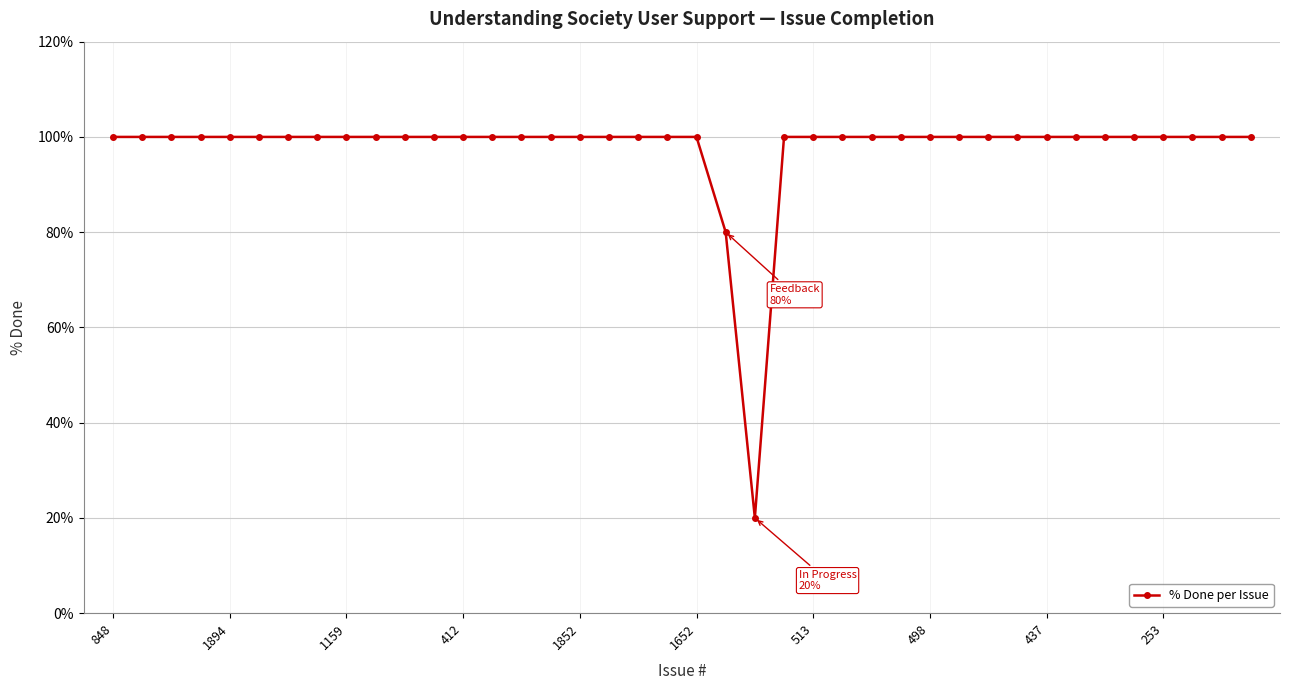

How many lines are shown in the chart?

1